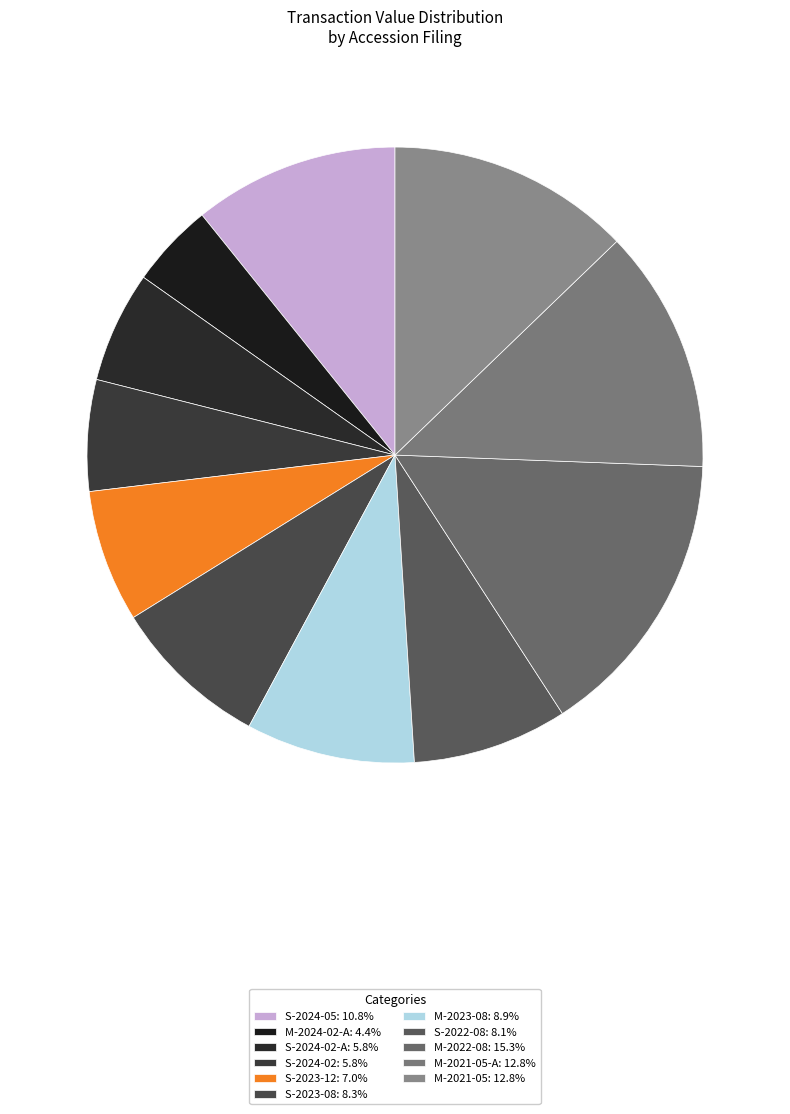

To the nearest percent, what is the average slice percentage?

9%